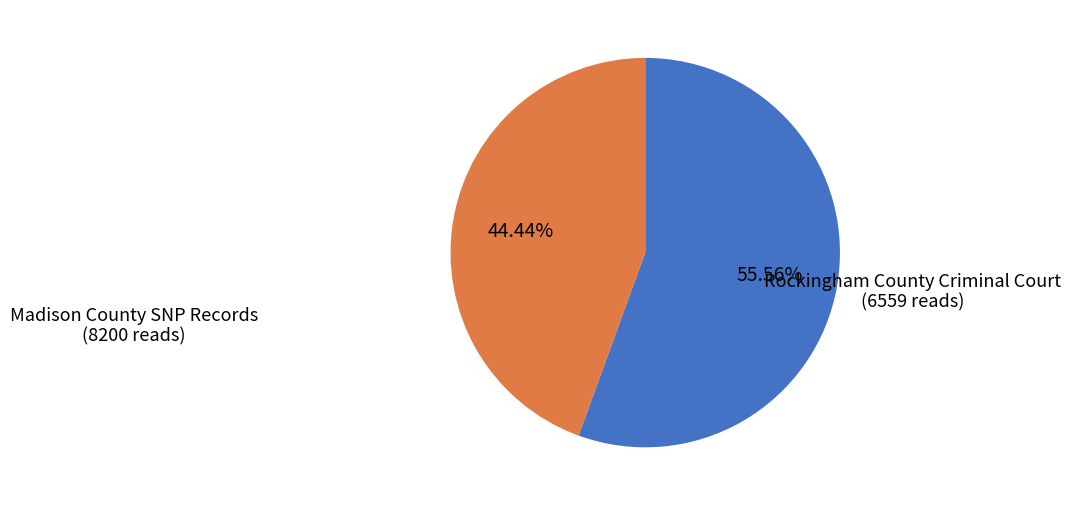

To the nearest percent, what is the average slice percentage?

50%